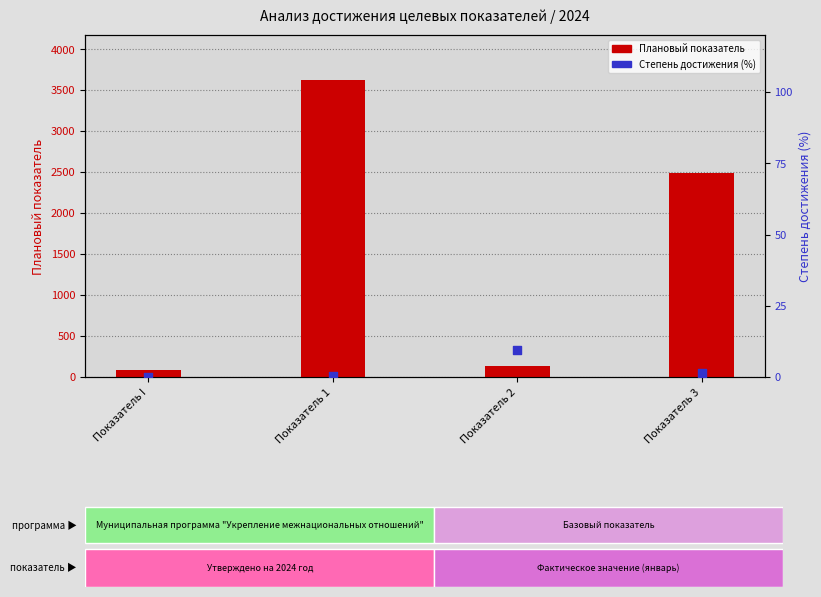

Is the value of Утверждено программой на 2024 год at Показатель I greater than the value of Степень достижения (%) at Показатель I?

Yes